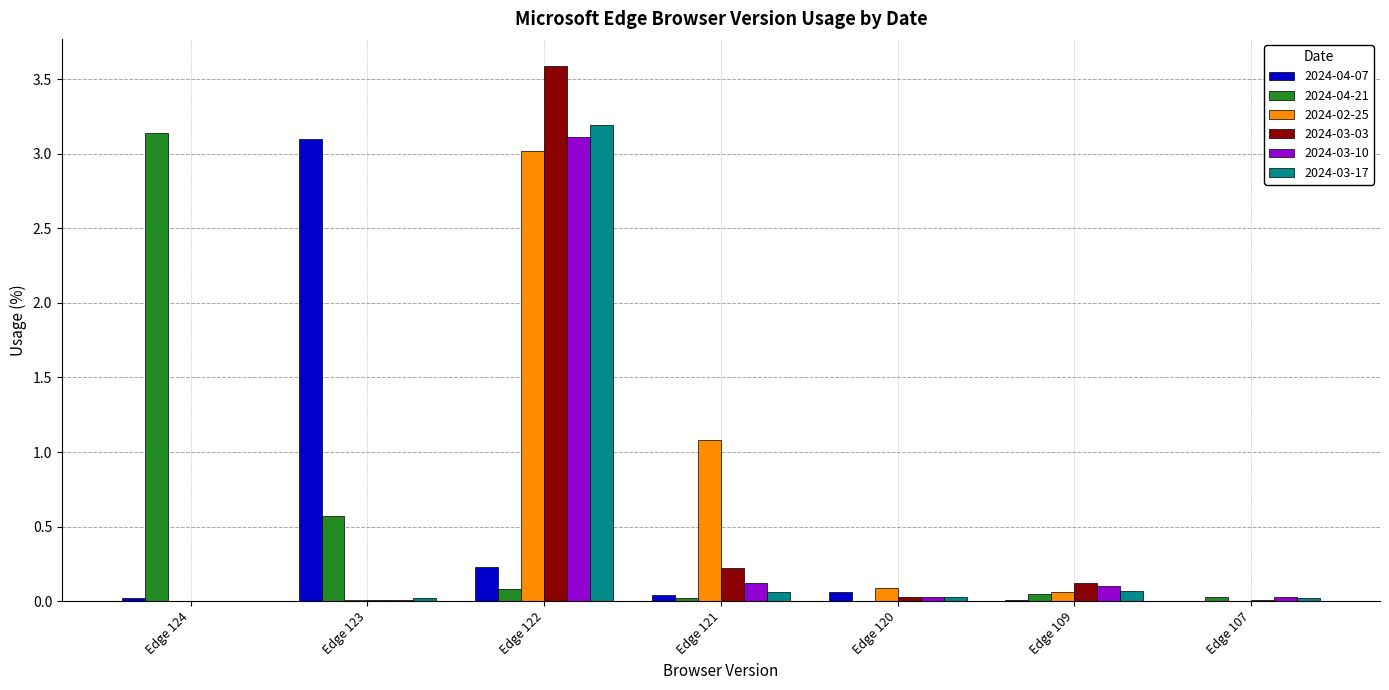

Is it true that 2024-04-21 equals 0.6 at Edge 123?

True